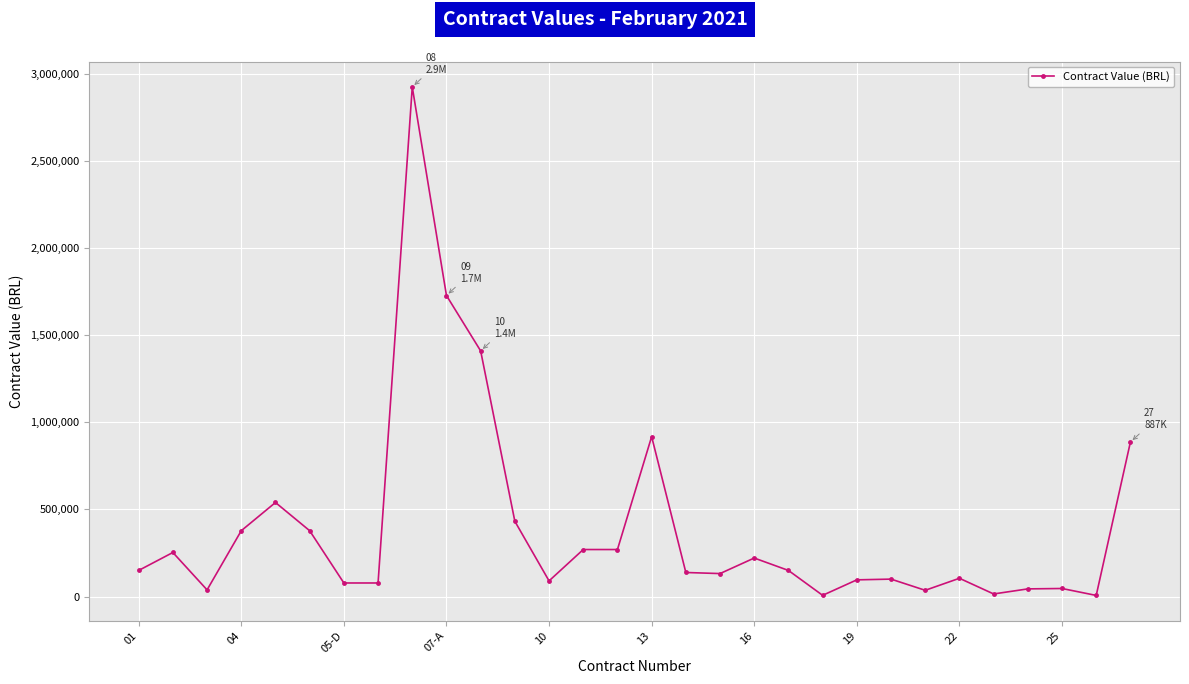

Count the number of categories in the chart.

30